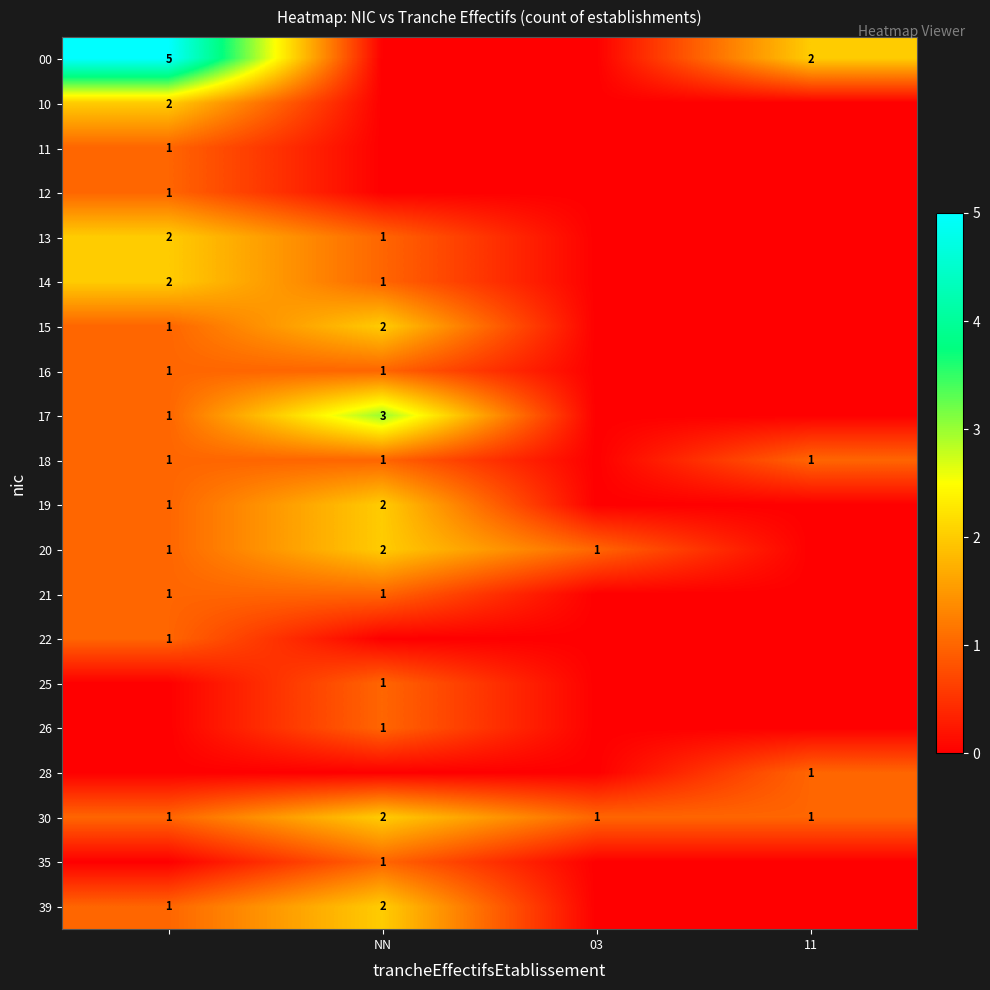

The value of 21 at NN is 1. True or false?

True